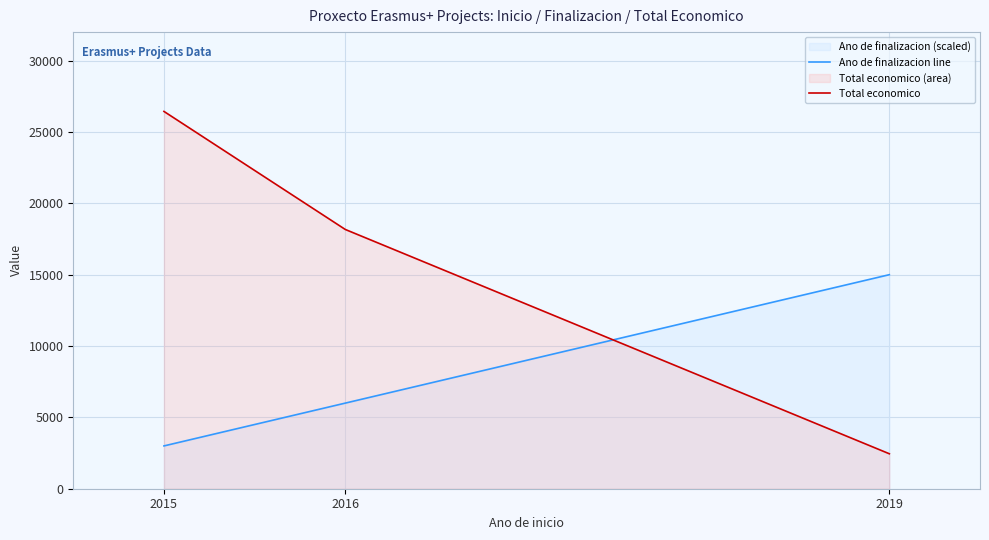

List the series in order of their peak value, lowest first.

Ano de finalizacion line, Total economico